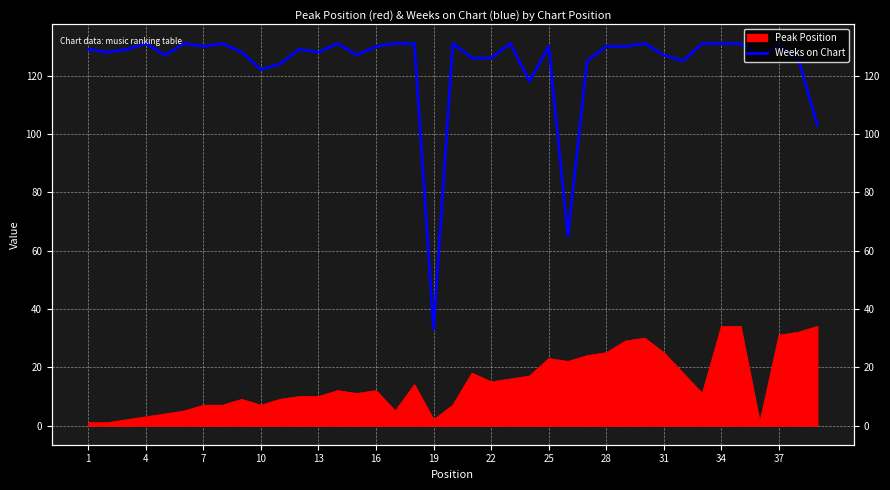

How many points are higher than both their immediate neighbors (excluding endpoints)?

10